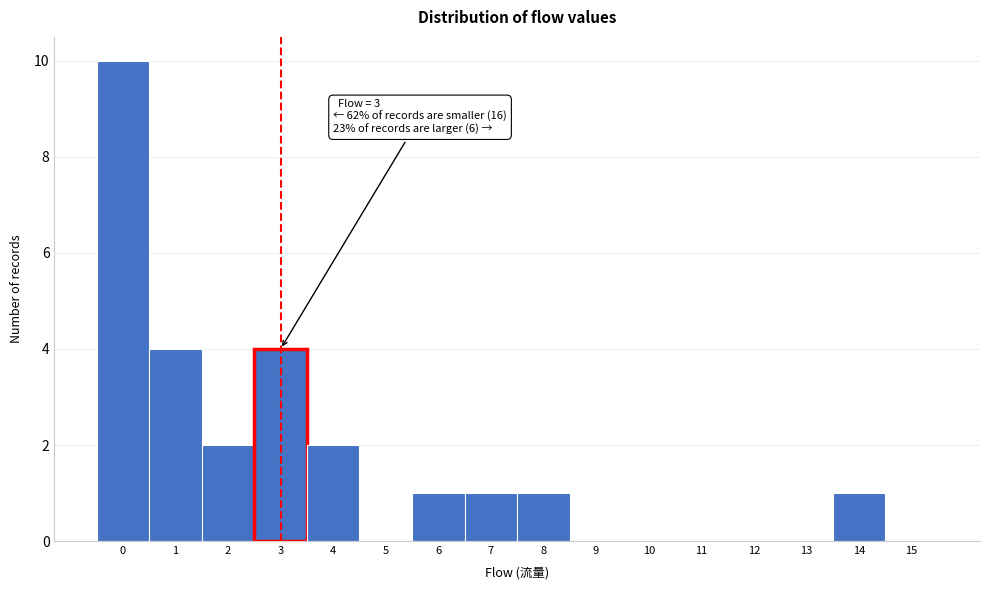

Reading right to left, list all the values displayed in this chart.

15=0	14=1	13=0	12=0	11=0	10=0	9=0	8=1	7=1	6=1	5=0	4=2	3=4	2=2	1=4	0=10